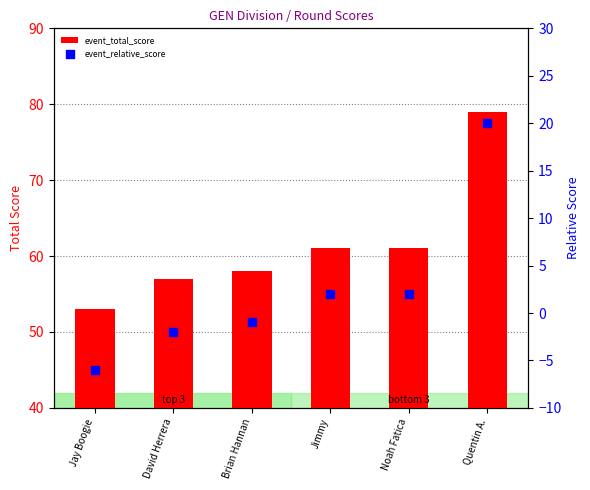

Which series has the widest spread of Y values?

event_total_score